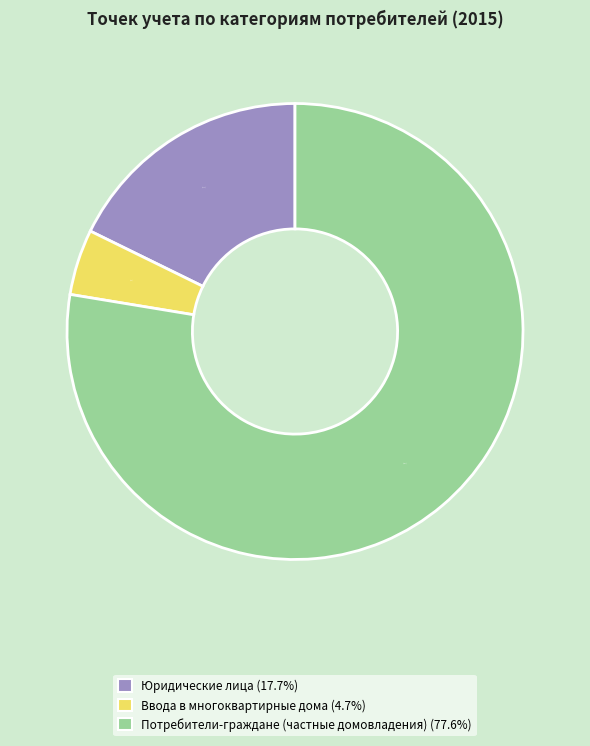

To the nearest percent, what percentage of the pie is Ввода в многоквартирные дома?

5%